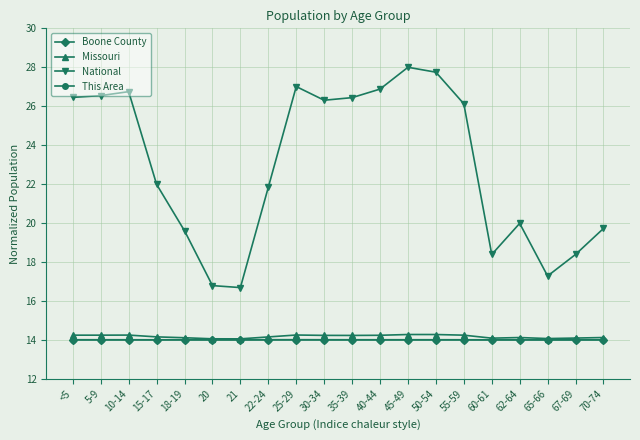

Is the value of National at 20 greater than the value of Boone County at 70-74?

Yes